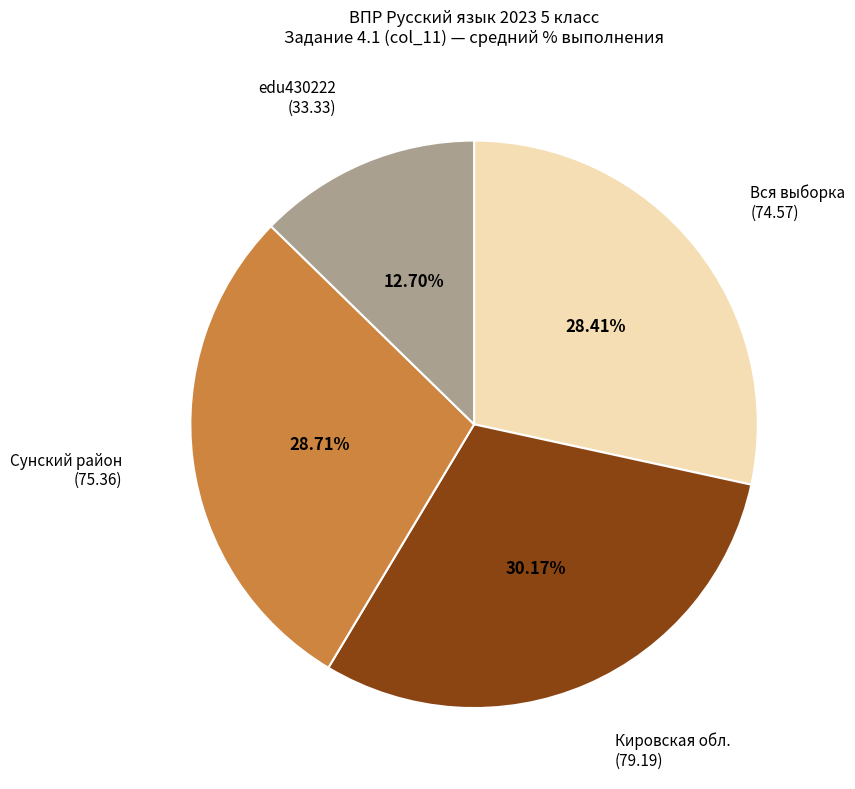

Is there a majority slice in this chart?

No